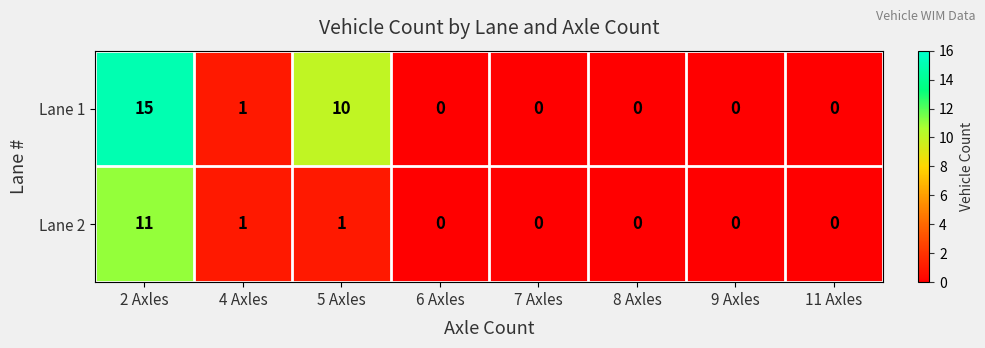

Which series has the widest spread of values?

Lane 1